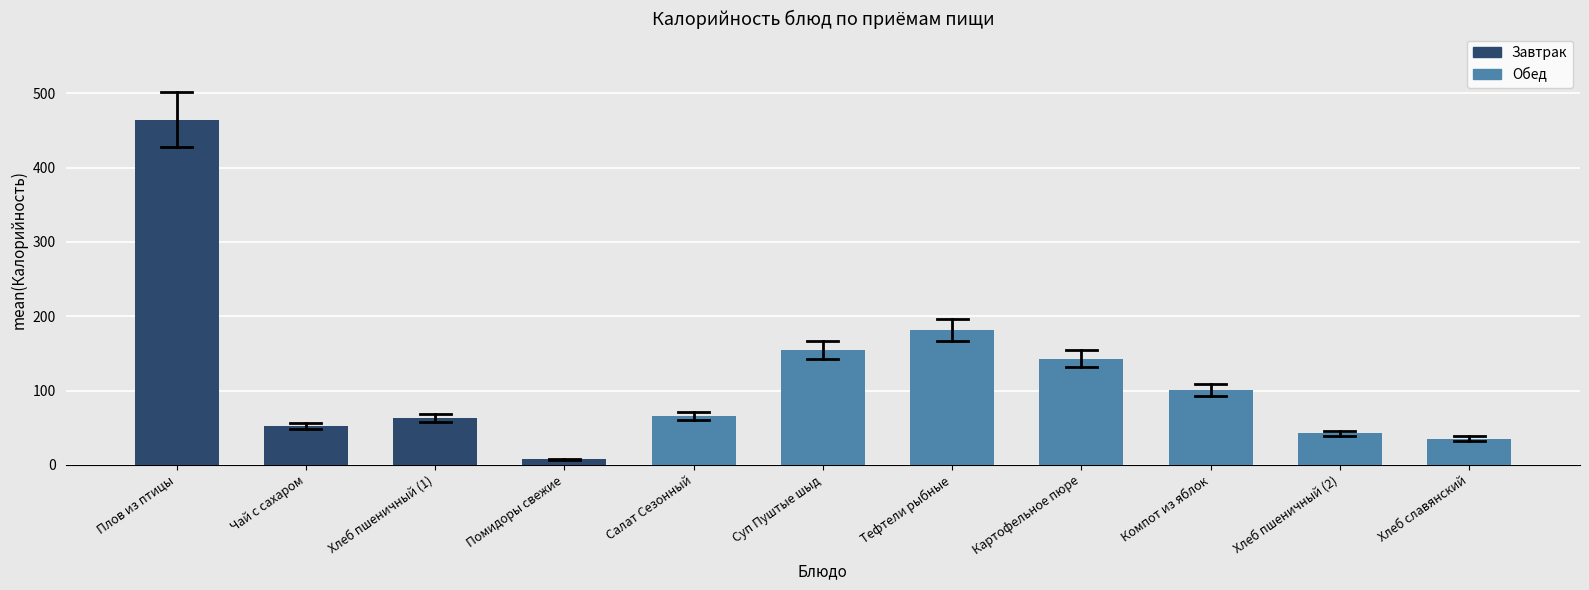

What is the greatest value displayed?

464.5